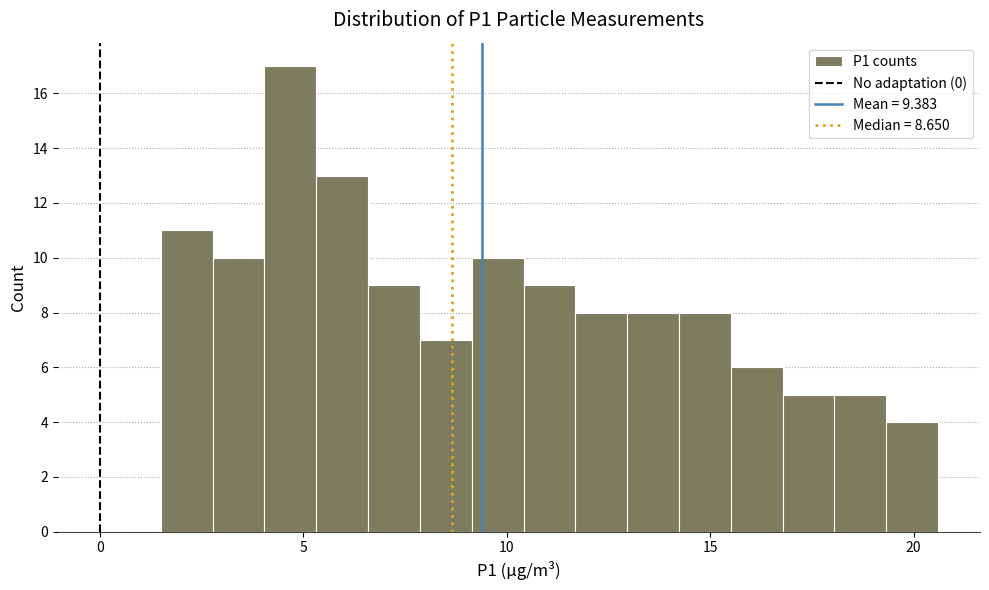

Read against the x-axis, roughly where is the centre of the tallest bar?

4.5